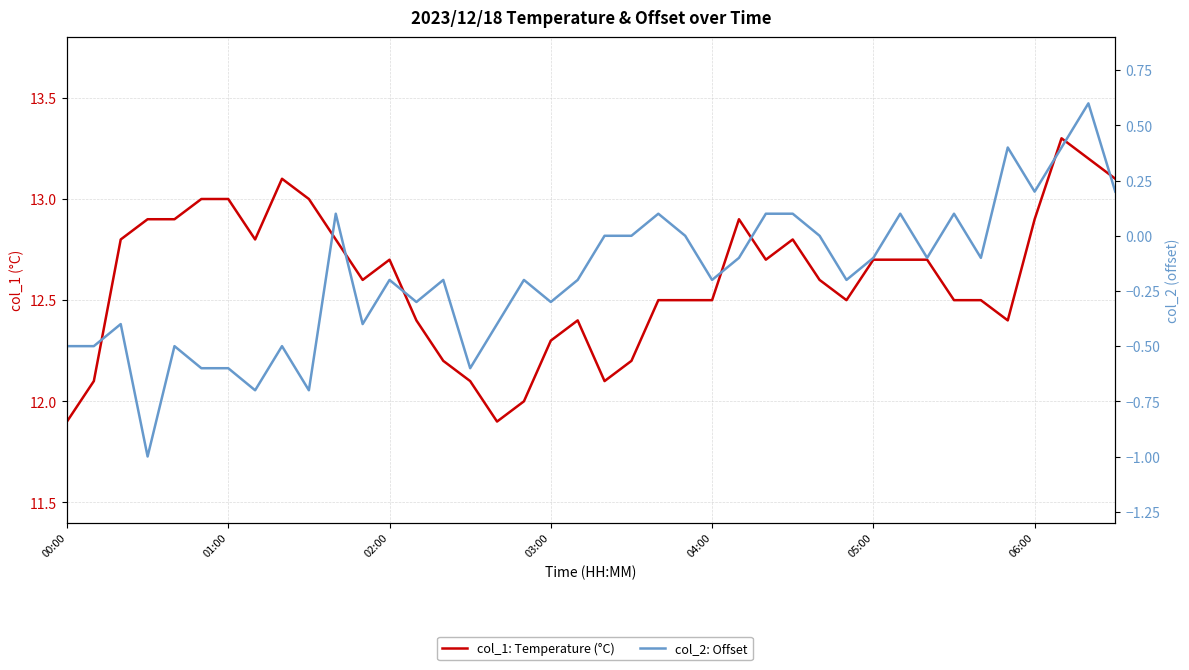

What is the maximum value shown in the chart?

13.3